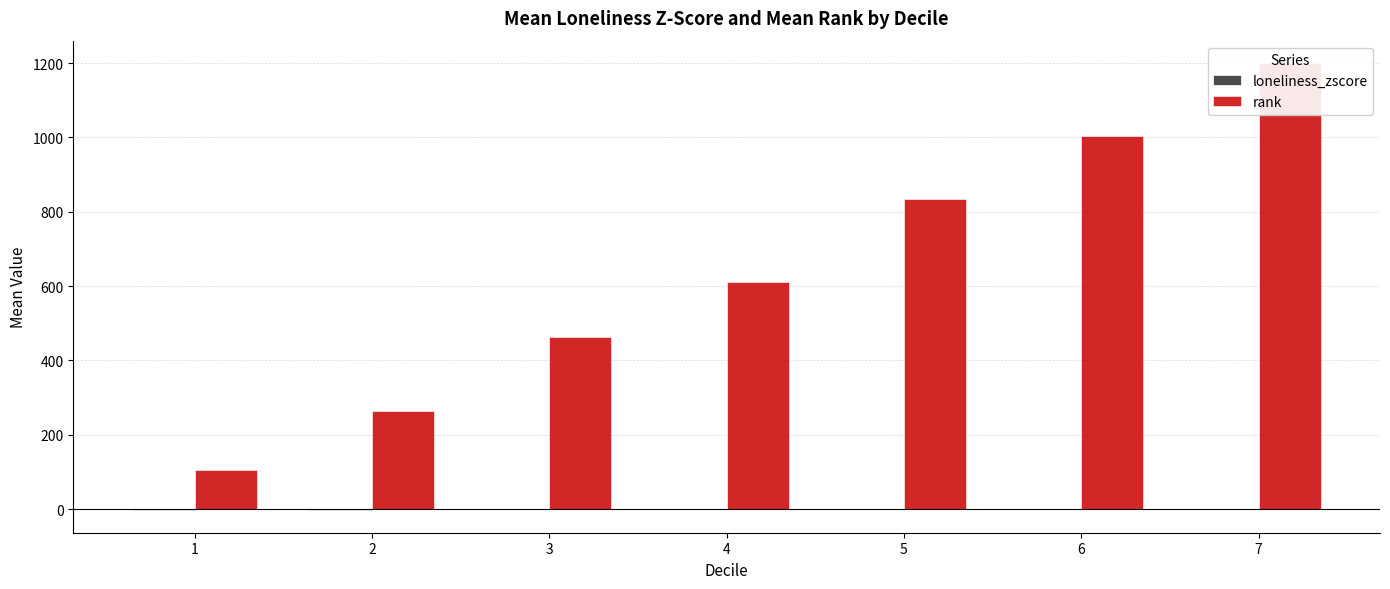

What is the spread (max minus min) of values at 6?

1003.4